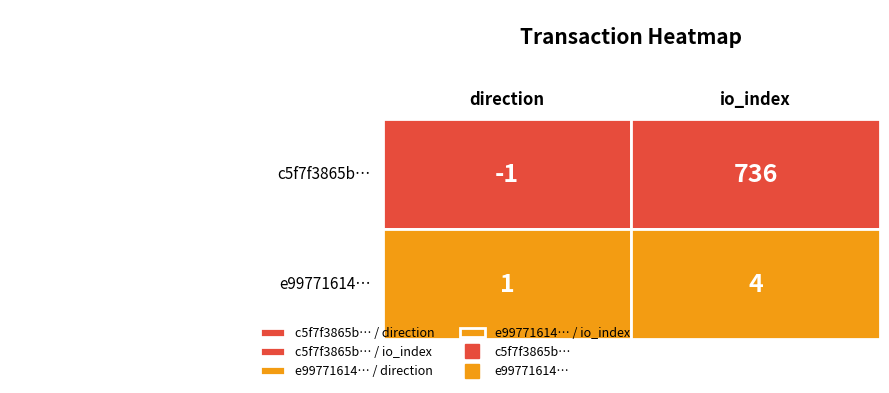

Rank the series at 1 from highest to lowest value.

c5f7f3865b218948c3ab79649bd2845f2a8f71a, e99771614932e500c0b43cb88593c4f7103fb59